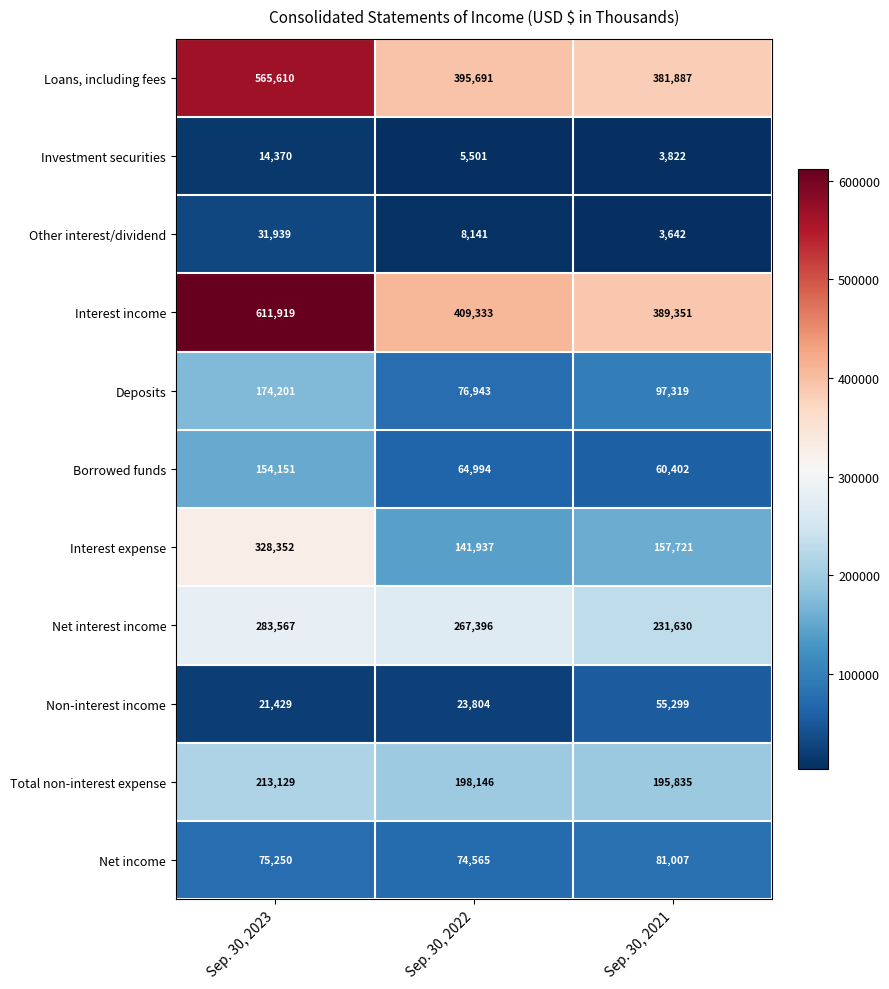

Rank the series at Sep. 30, 2023 from highest to lowest value.

Interest income, Loans, including fees, Interest expense, Net interest income, Total non-interest expense, Deposits, Borrowed funds, Net income, Other interest/dividend, Non-interest income, Investment securities